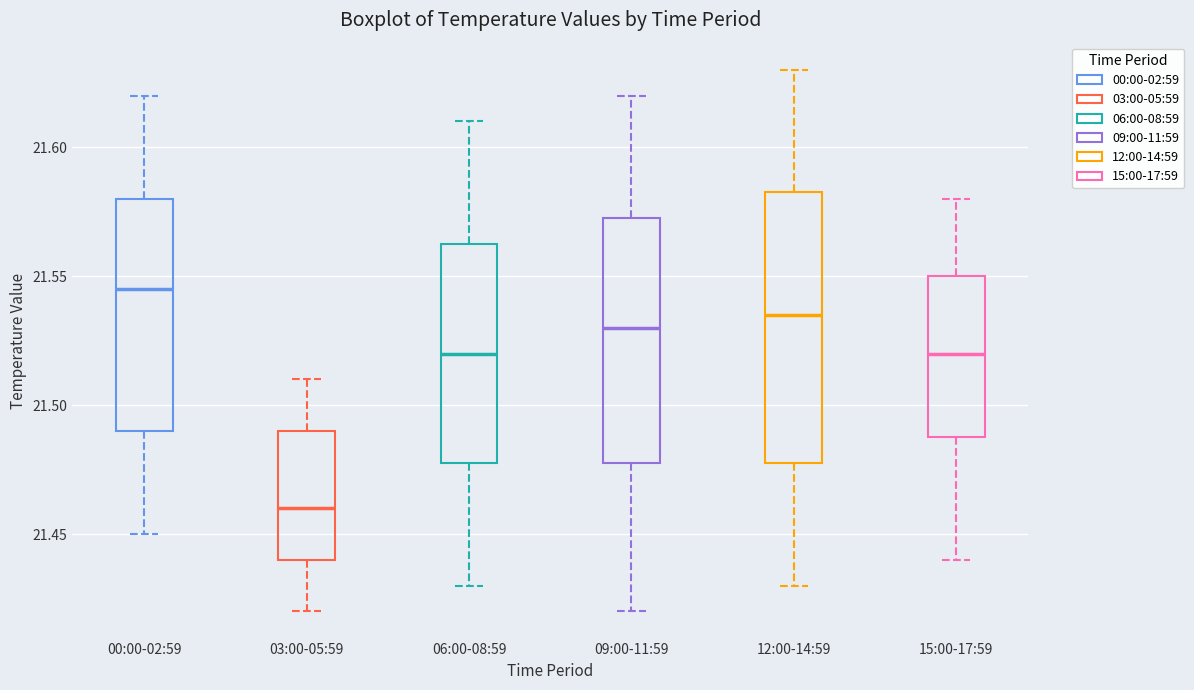

Where is the lower edge of the box for 03:00-05:59 on the y-axis? The values are not printed on the chart, so give them approximately, as read against the axis.

21.440